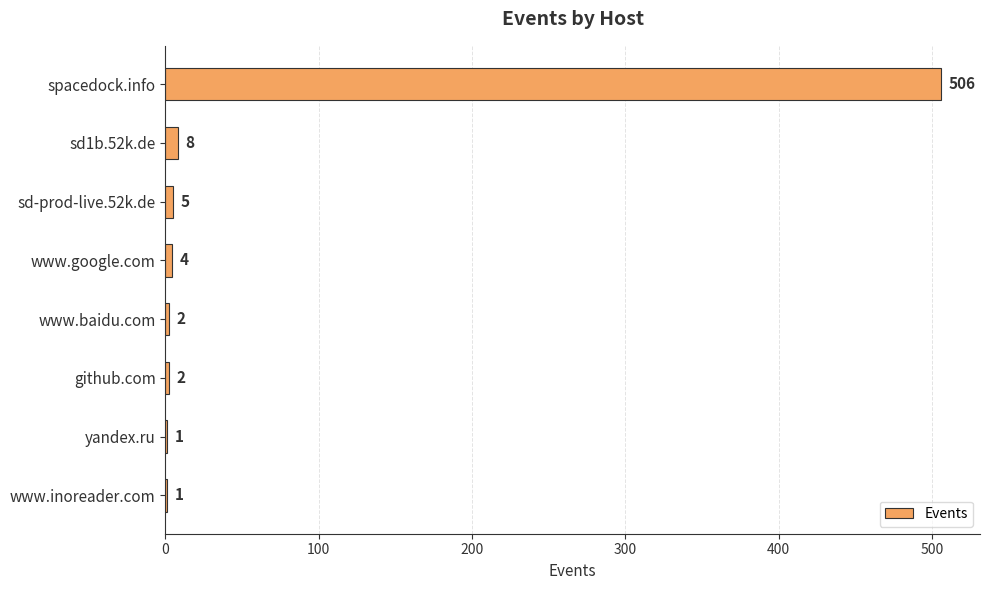

What is the change in value from spacedock.info to sd-prod-live.52k.de?

-501